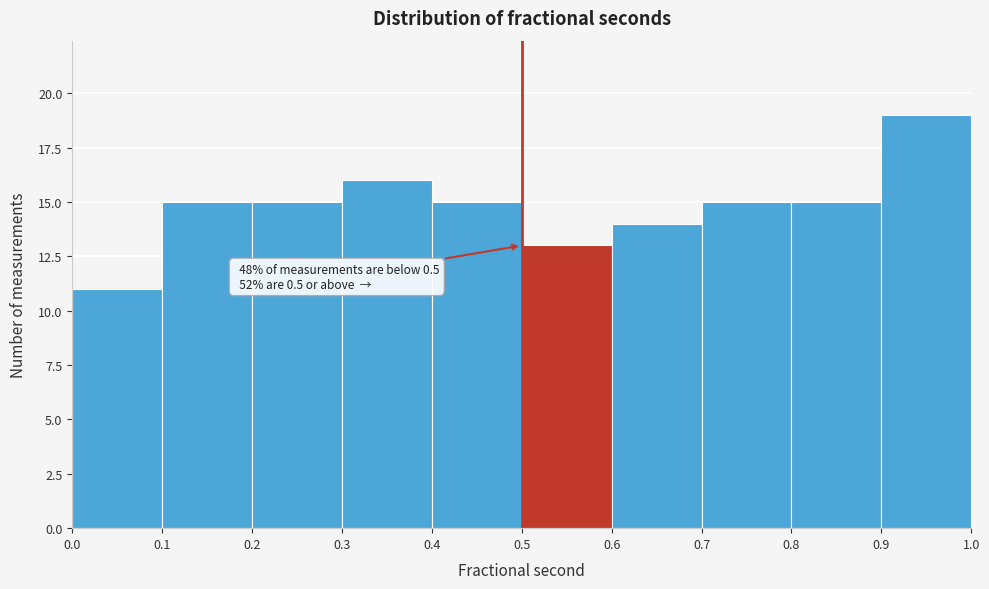

Over which range of the x-axis is the bar tallest?

0.9 to 1.0